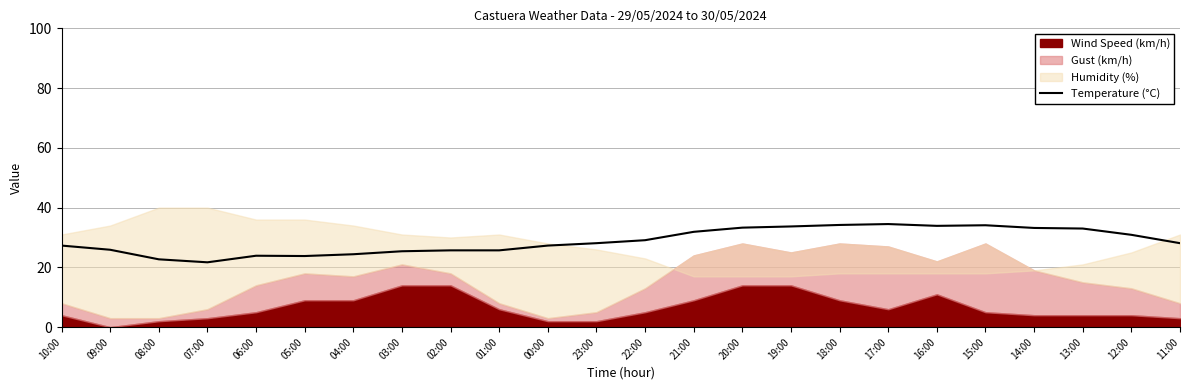

What is the lowest value of the Temperature (°C) series?

21.7